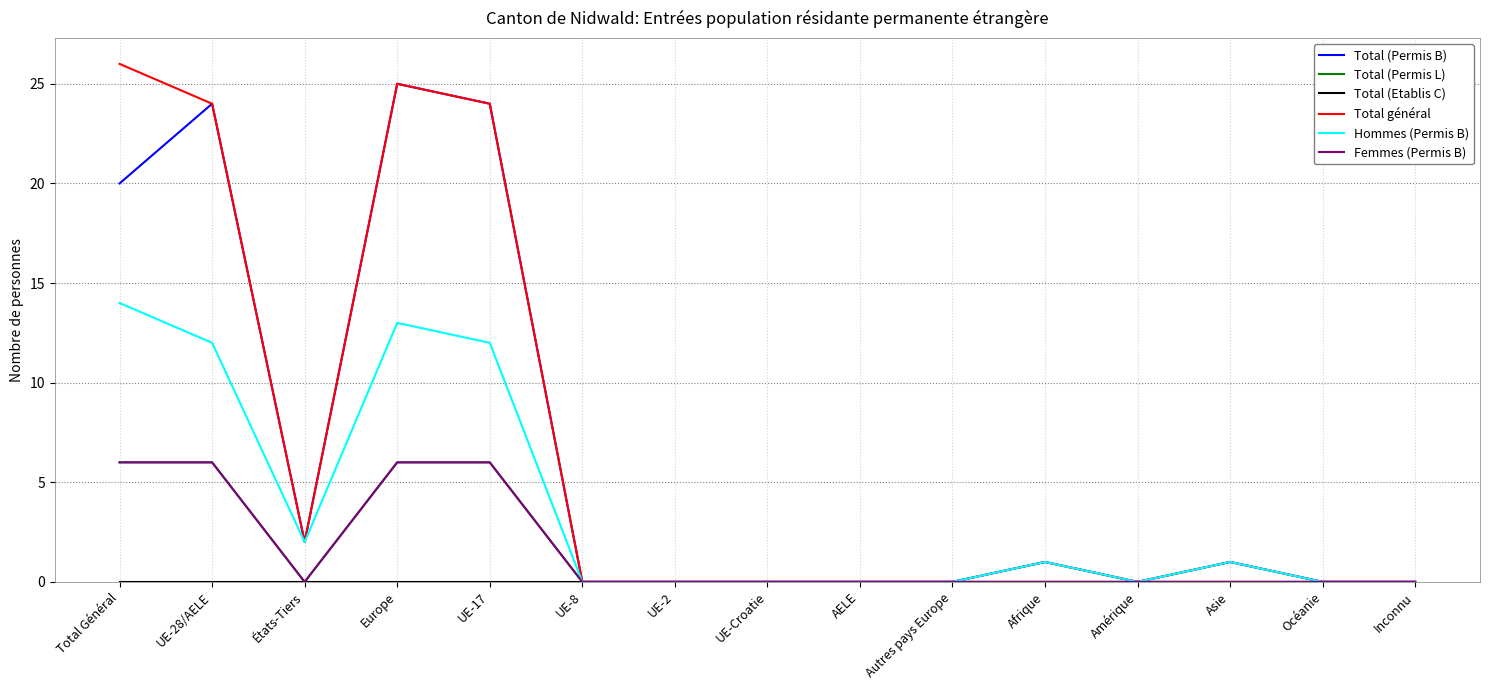

In Total (Permis B), how many points are higher than both neighbors (excluding endpoints)?

4